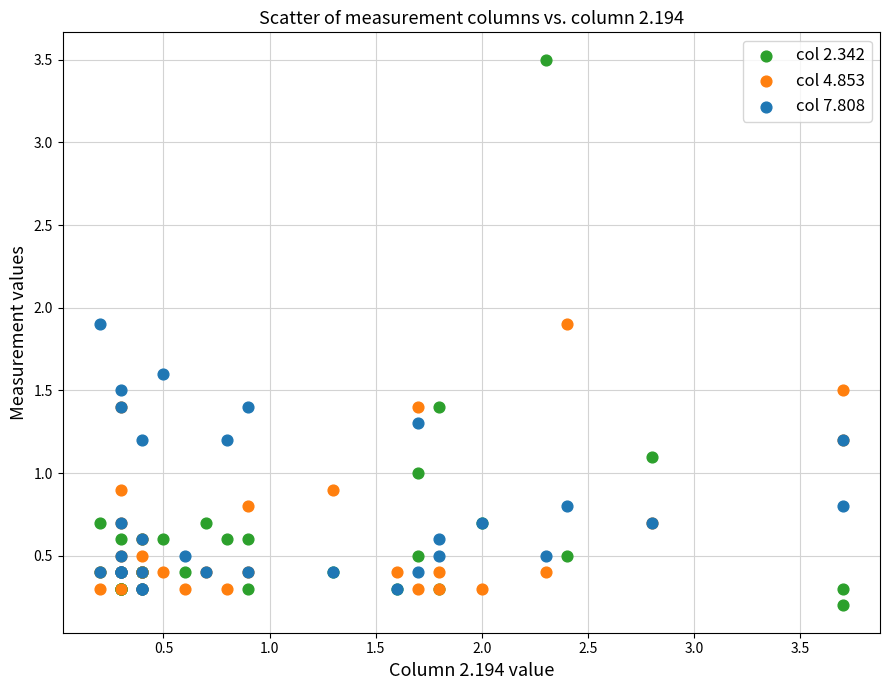

Which series reaches the minimum Y coordinate?

col 2.342